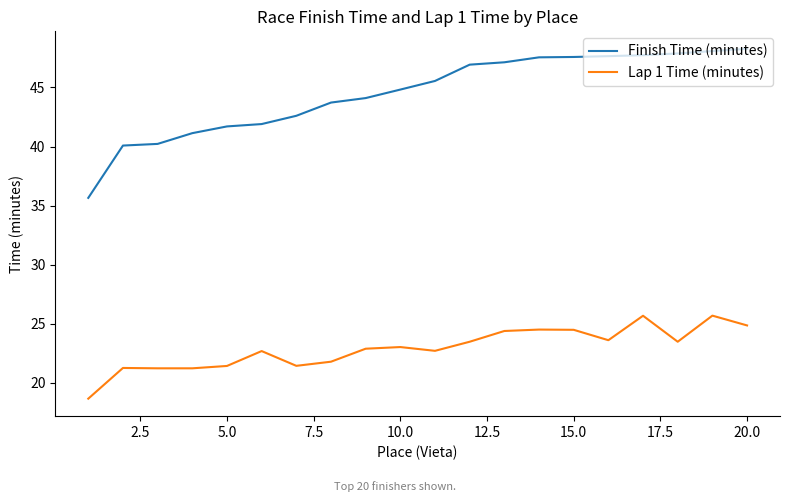

List the series in order of their overall mean, lowest first.

Lap 1 Time (minutes), Finish Time (minutes)